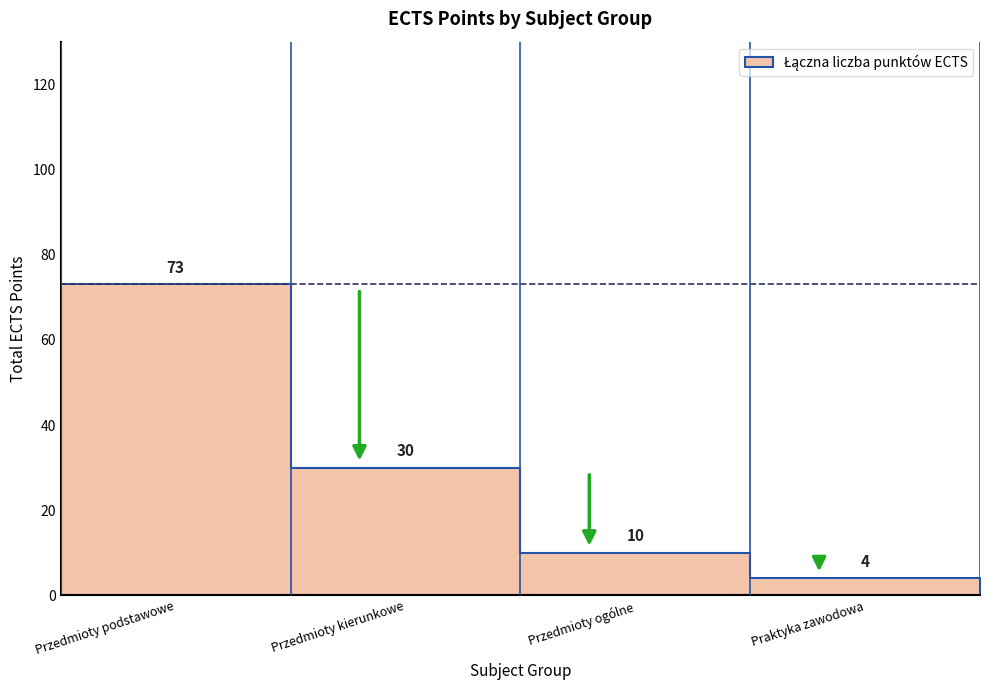

What is the change in value from Przedmioty ogólne to Praktyka zawodowa?

-6